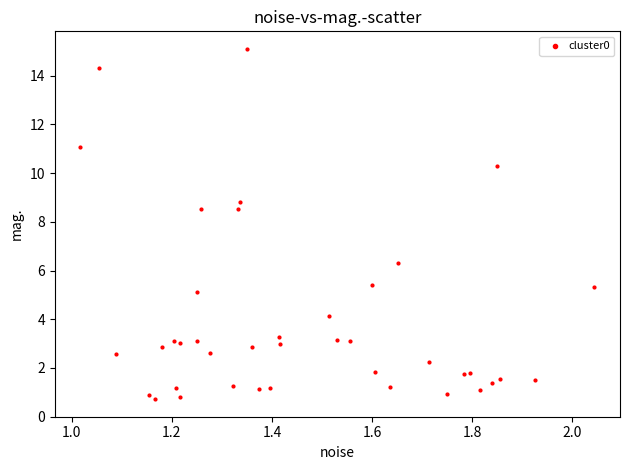

What Y value in the scatter plot is closest to 7?

6.3